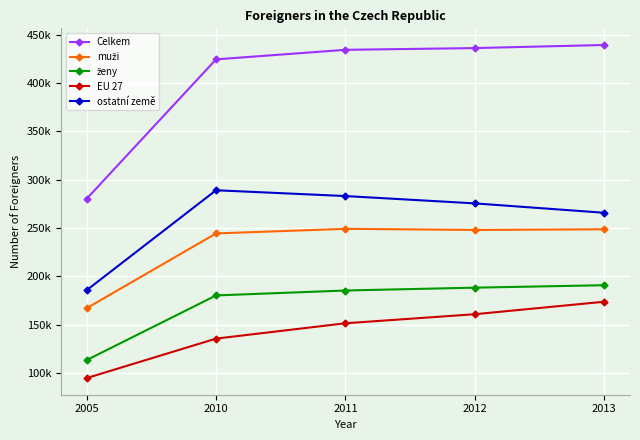

Is this an area chart (filled region under the line)?

No